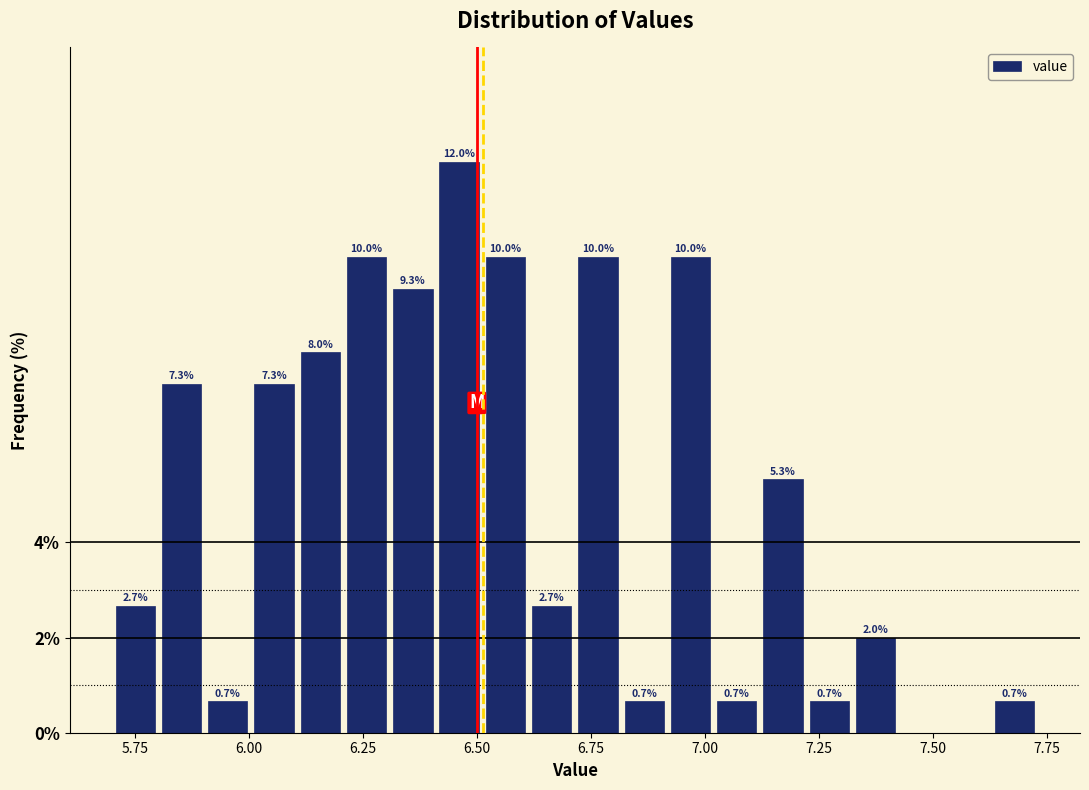

Read against the x-axis, roughly where is the centre of the tallest bar?

6.45